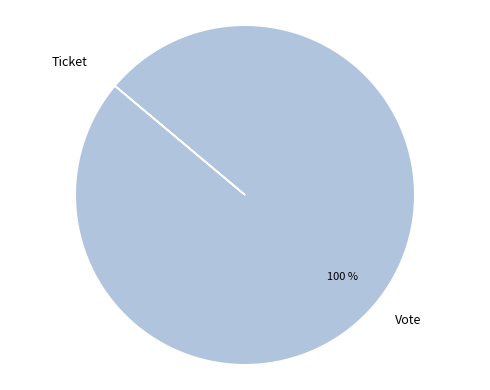

True or false: Vote accounts for 93% of the total.

False